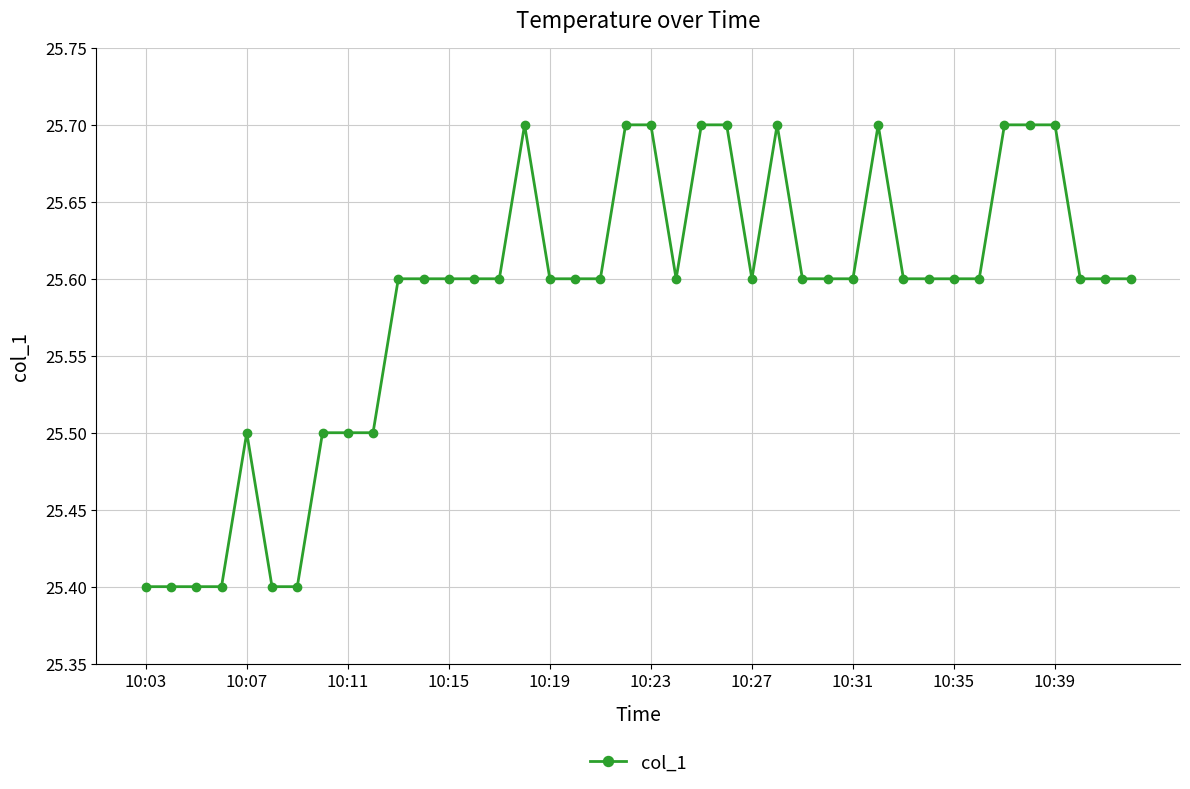

What is the difference between the second highest and second lowest values?

0.3